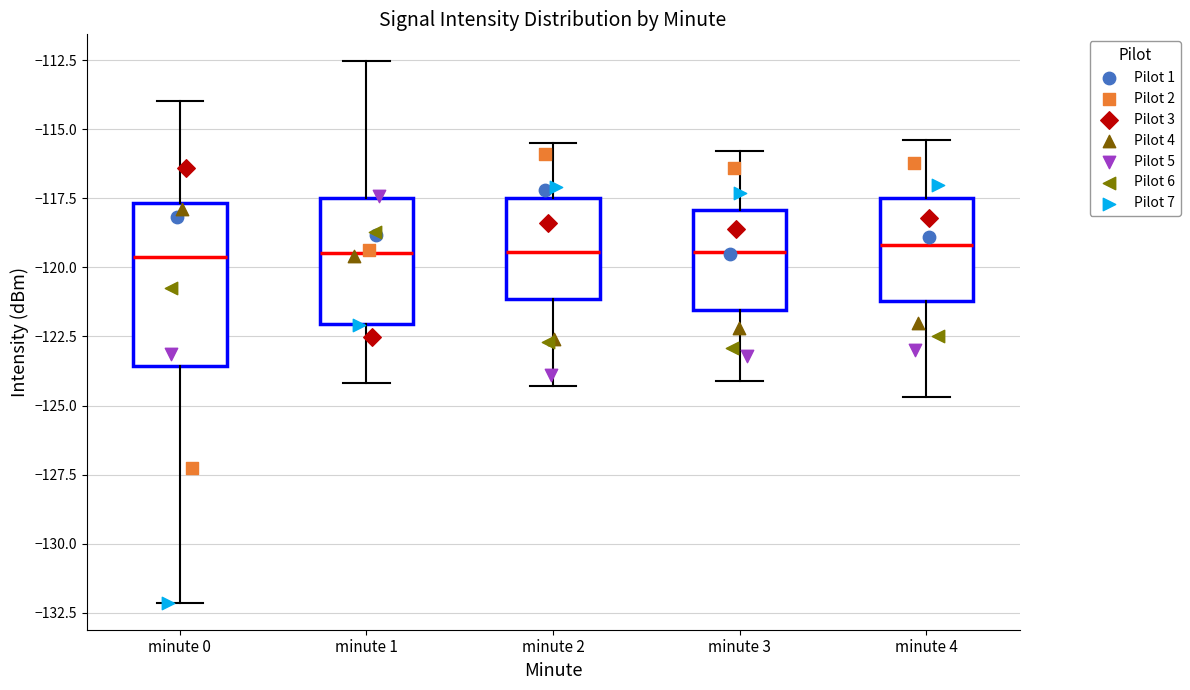

Which box is the tallest, from its lower edge to its upper edge?

minute 0